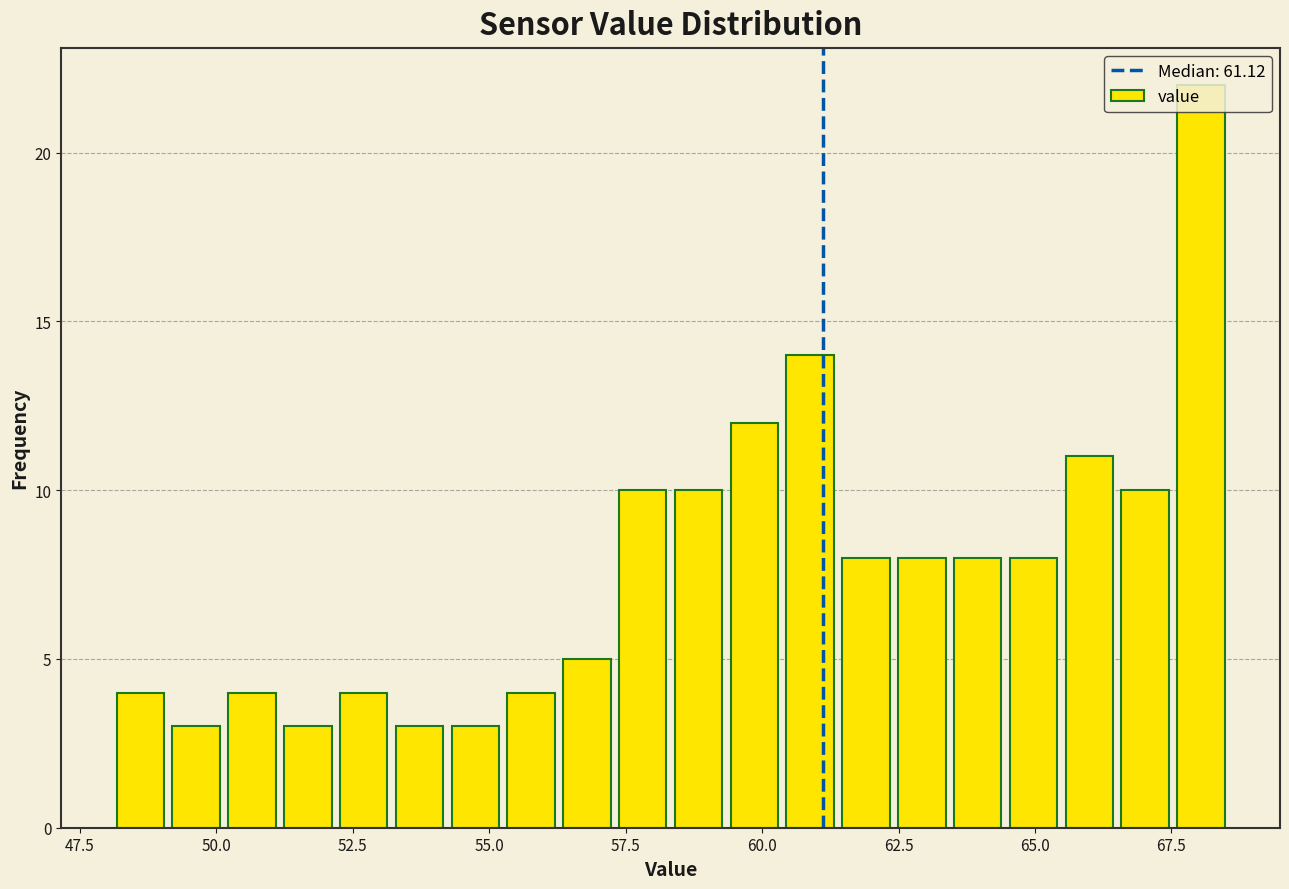

Read against the x-axis, roughly where is the centre of the tallest bar?

68.0